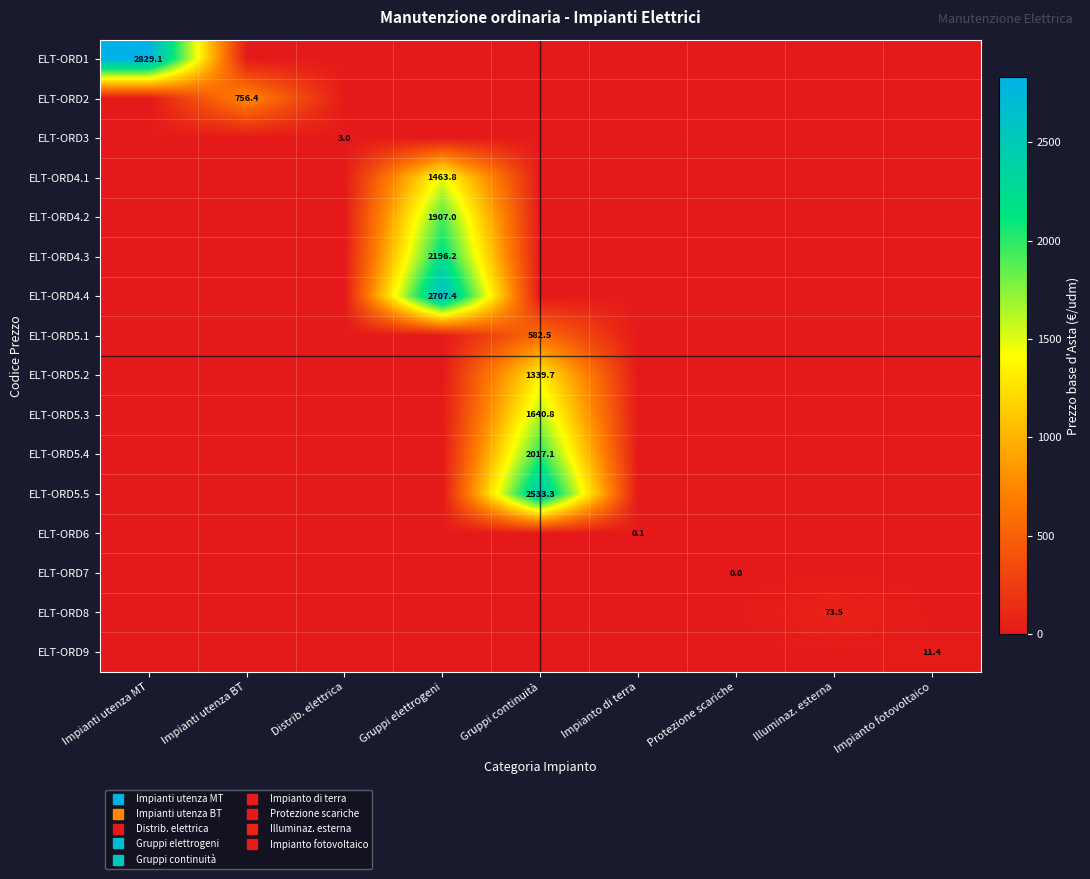

Rank the series by their maximum value, from highest to lowest.

ELT-ORD1, ELT-ORD4.4, ELT-ORD5.5, ELT-ORD4.3, ELT-ORD5.4, ELT-ORD4.2, ELT-ORD5.3, ELT-ORD4.1, ELT-ORD5.2, ELT-ORD2, ELT-ORD5.1, ELT-ORD8, ELT-ORD9, ELT-ORD3, ELT-ORD6, ELT-ORD7